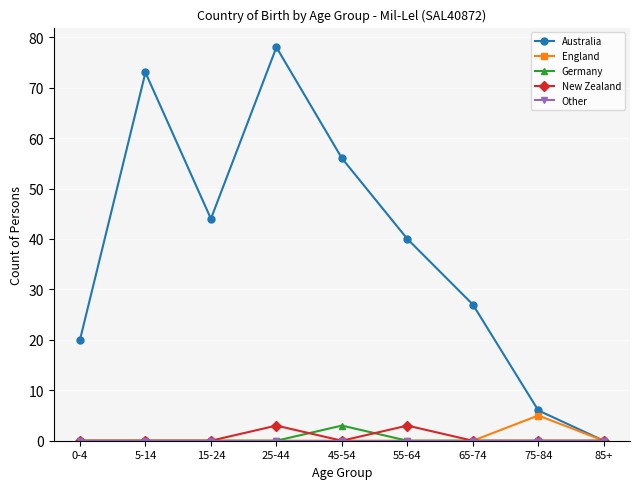

The value of New Zealand at 15-24 is 0. True or false?

True